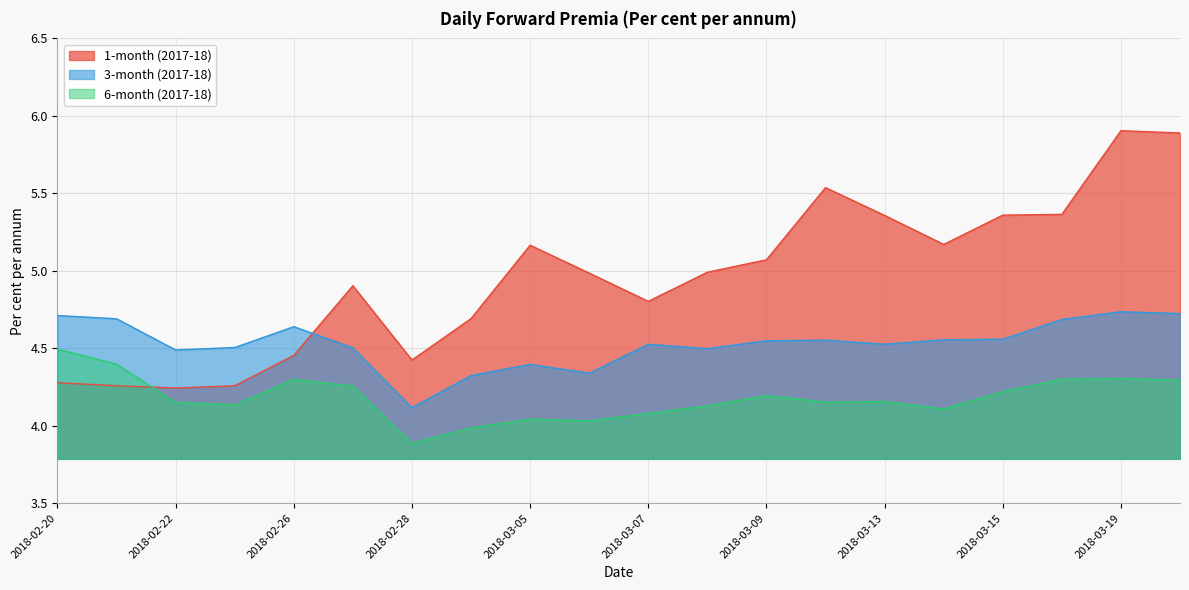

What is the lowest value of the 1-month (2017-18) series?

4.2